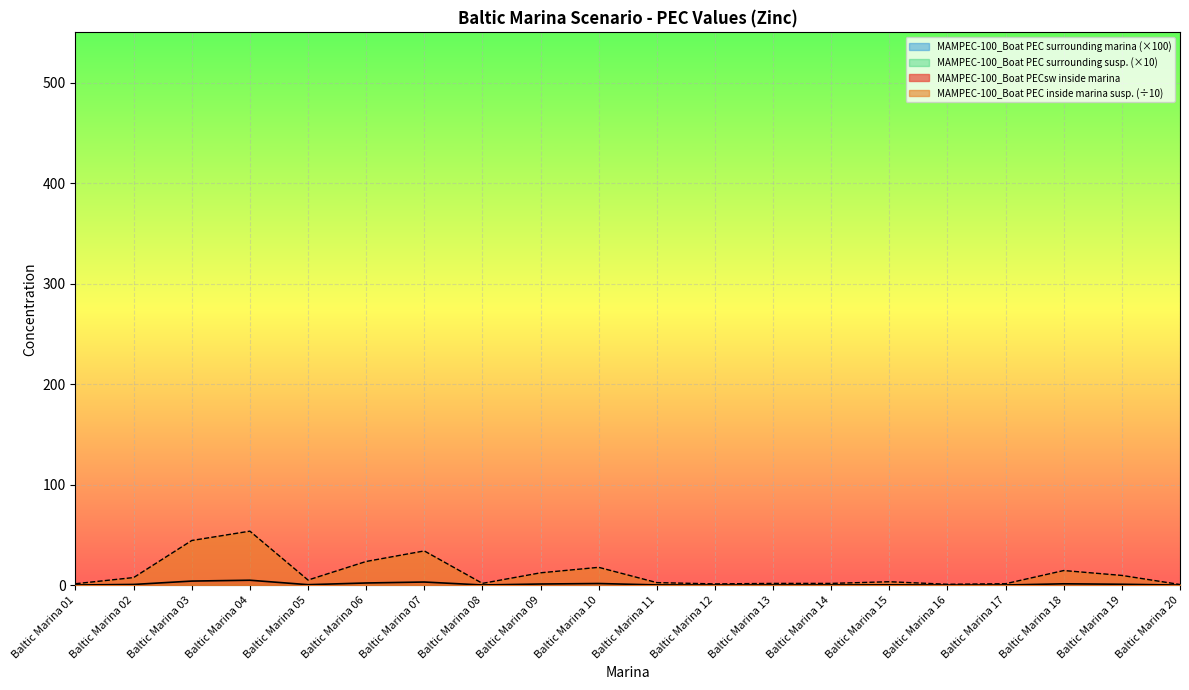

Reading right to left, what are all the values shown in this chart?

MAMPEC-100_Boat PECsw inside marina: Baltic Marina 20=0.1	Baltic Marina 19=0.9	Baltic Marina 18=1.3	Baltic Marina 17=0.1	Baltic Marina 16=0.1	Baltic Marina 15=0.3	Baltic Marina 14=0.2	Baltic Marina 13=0.2	Baltic Marina 12=0.1	Baltic Marina 11=0.2	Baltic Marina 10=1.6	Baltic Marina 09=1.1	Baltic Marina 08=0.2	Baltic Marina 07=3.1	Baltic Marina 06=2.1	Baltic Marina 05=0.5	Baltic Marina 04=4.9	Baltic Marina 03=4.0	Baltic Marina 02=0.7	Baltic Marina 01=0.1
MAMPEC-100_Boat PEC inside marina susp.: Baltic Marina 20=0.6	Baltic Marina 19=9.7	Baltic Marina 18=14.5	Baltic Marina 17=1.4	Baltic Marina 16=0.9	Baltic Marina 15=3.4	Baltic Marina 14=1.7	Baltic Marina 13=1.7	Baltic Marina 12=1.2	Baltic Marina 11=2.5	Baltic Marina 10=17.7	Baltic Marina 09=12.3	Baltic Marina 08=1.8	Baltic Marina 07=34.0	Baltic Marina 06=23.6	Baltic Marina 05=5.1	Baltic Marina 04=53.7	Baltic Marina 03=44.4	Baltic Marina 02=7.5	Baltic Marina 01=1.4